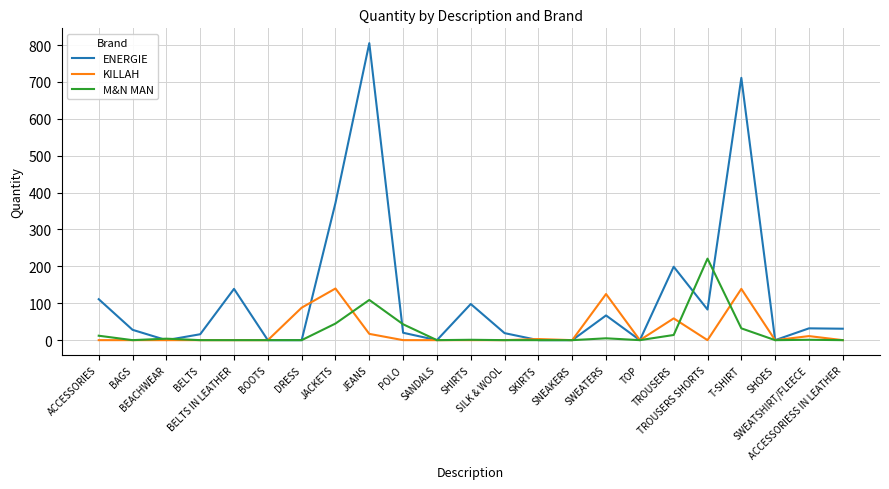

What is the highest value of the KILLAH series?

140